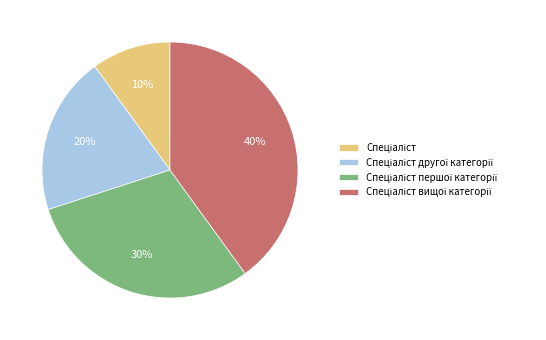

How many slices are in this pie chart?

4